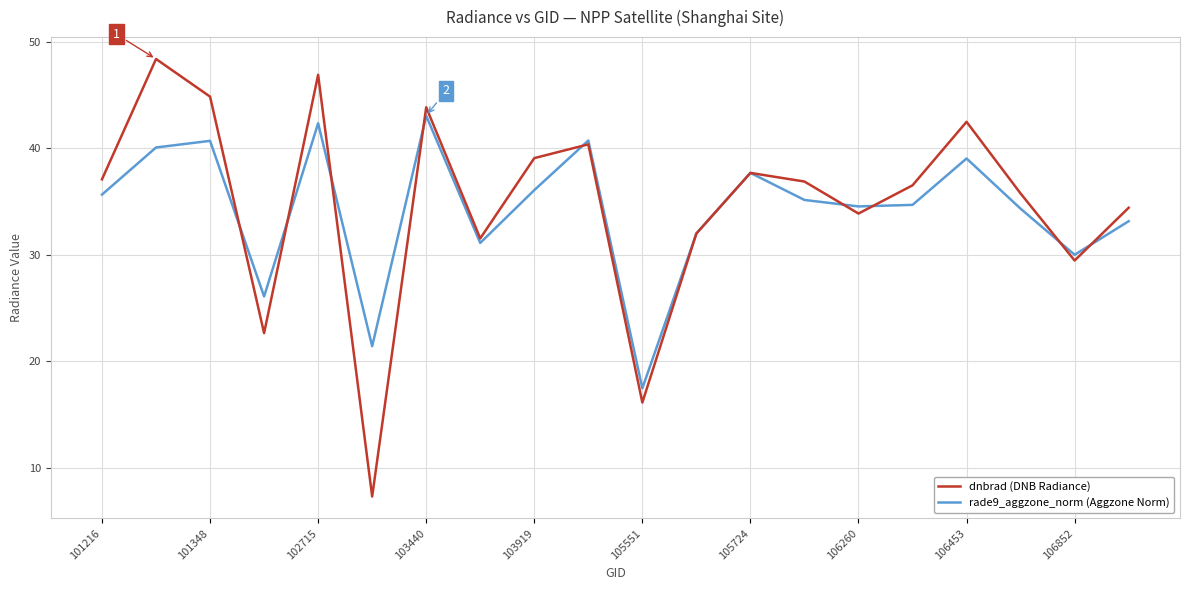

Which series has the largest total across all categories?

dnbrad (DNB Radiance)